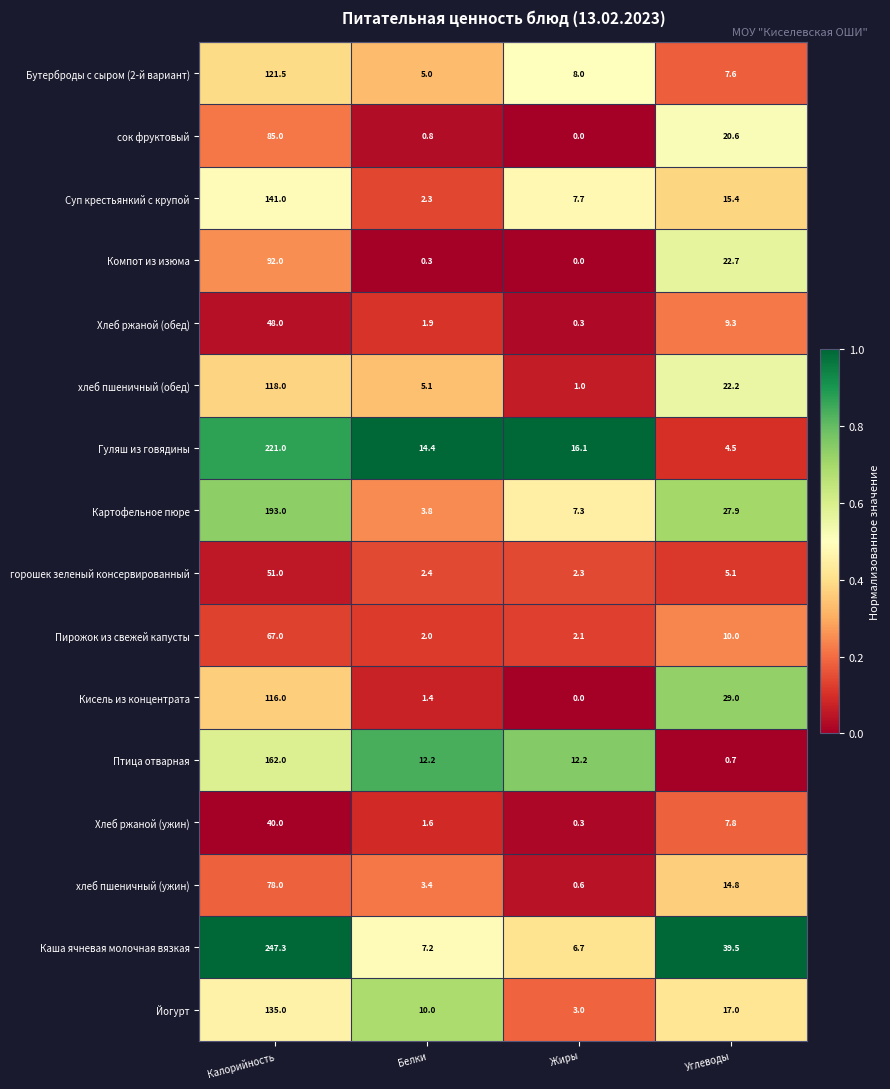

At Калорийность, list the series in order from largest to smallest.

Каша ячневая молочная вязкая, Гуляш из говядины, Картофельное пюре, Птица отварная, Суп крестьянкий с крупой, Йогурт, Бутерброды с сыром (2-й вариант), хлеб пшеничный (обед), Кисель из концентрата, Компот из изюма, сок фруктовый, хлеб пшеничный (ужин), Пирожок из свежей капусты, горошек зеленый консервированный, Хлеб ржаной (обед), Хлеб ржаной (ужин)